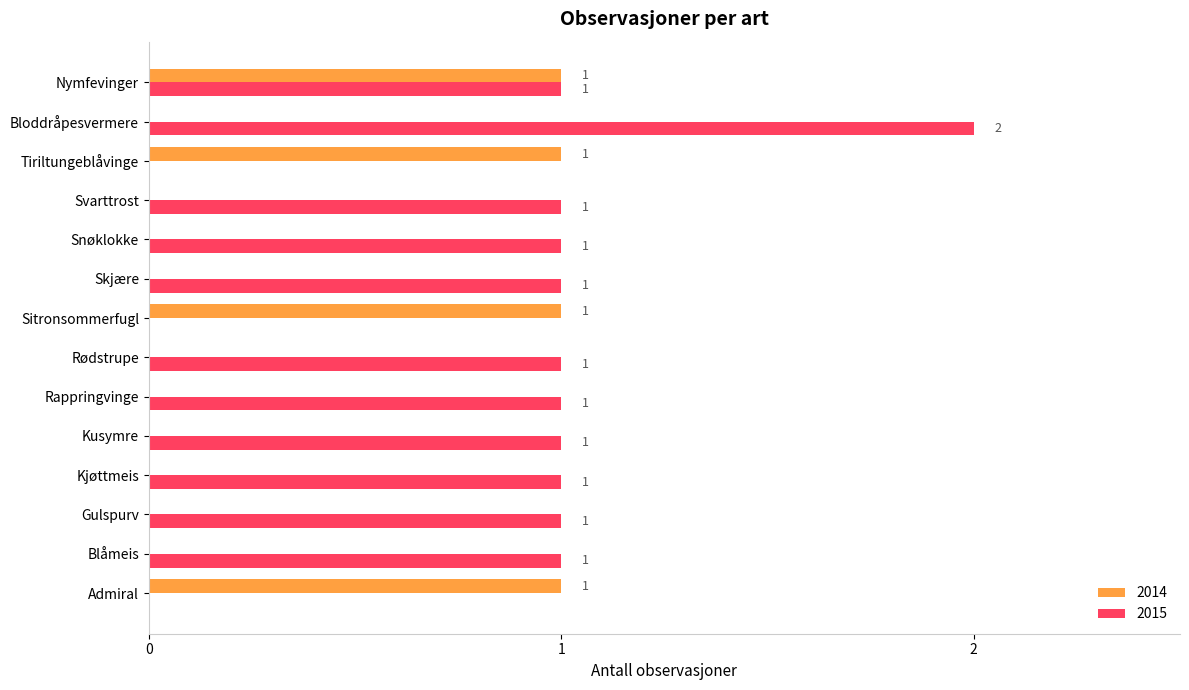

What is the sum of the 2015 values at Skjære and Sitronsommerfugl?

1